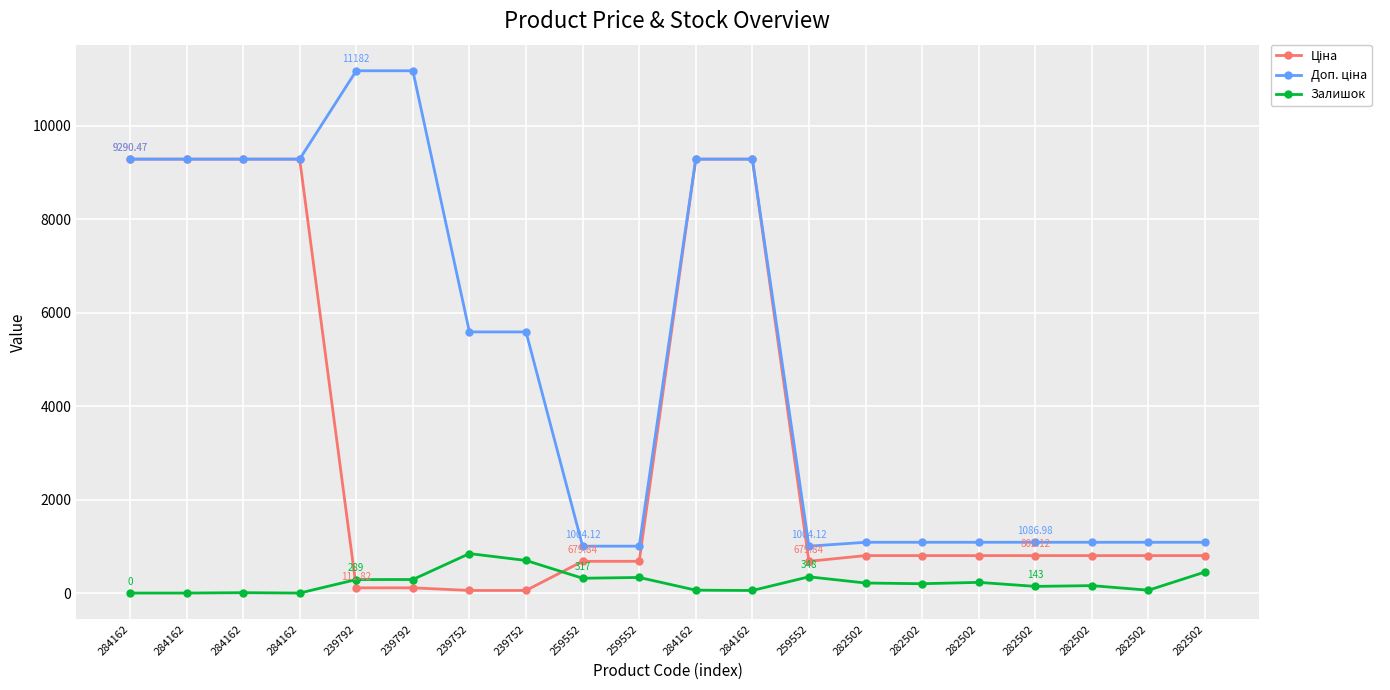

Rank the series by their maximum value, from highest to lowest.

Доп. ціна, Ціна, Залишок